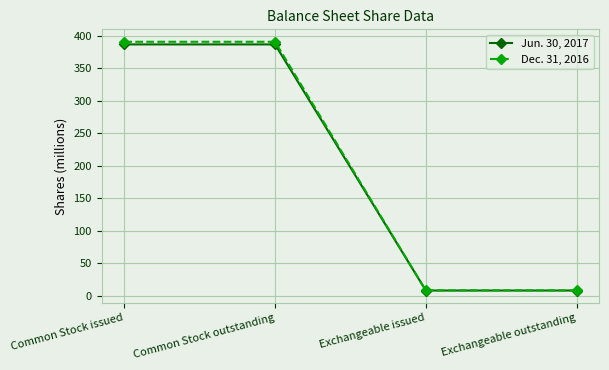

True or false: Jun. 30, 2017 has more than 1 interior local peaks.

False